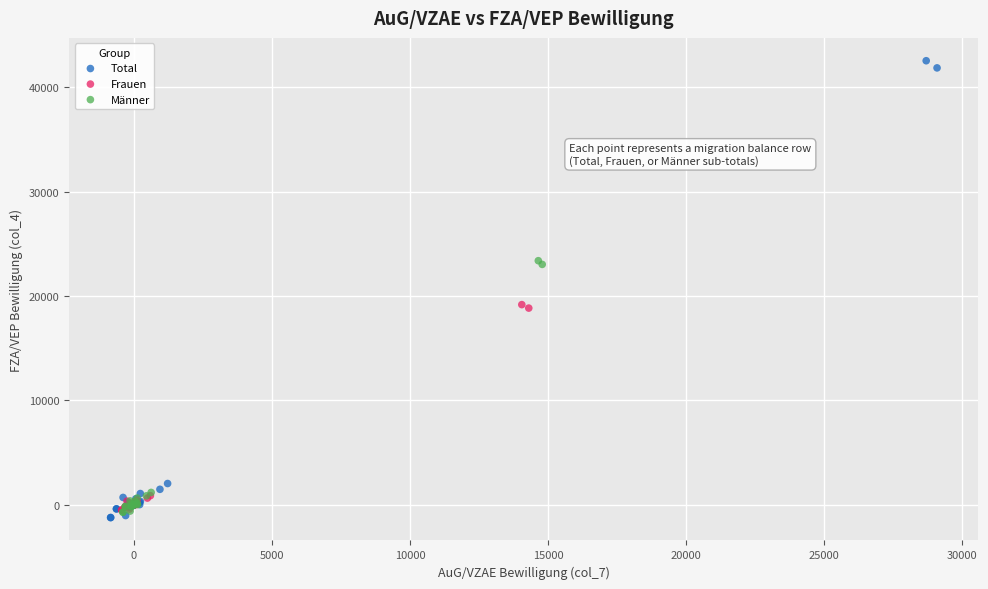

Which series contains the lowest Y value?

Total